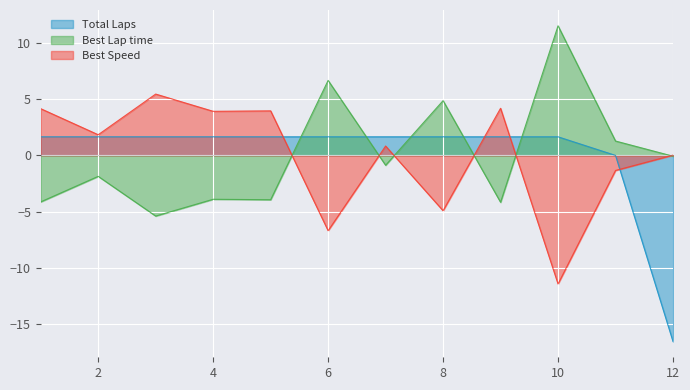

The value of Best Speed at 5 is 2.7. True or false?

False